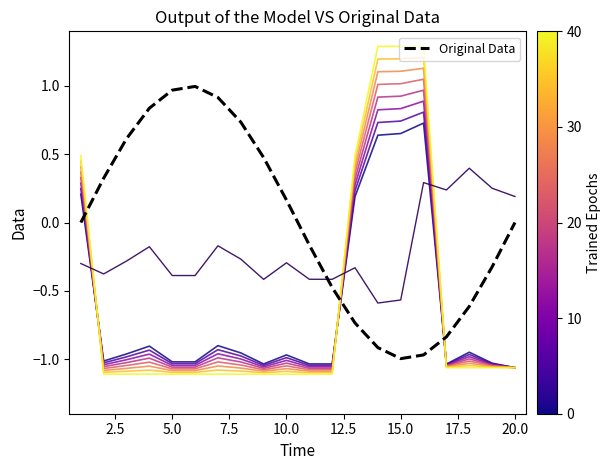

Is it true that Original Data equals -0.8 at 17?

False